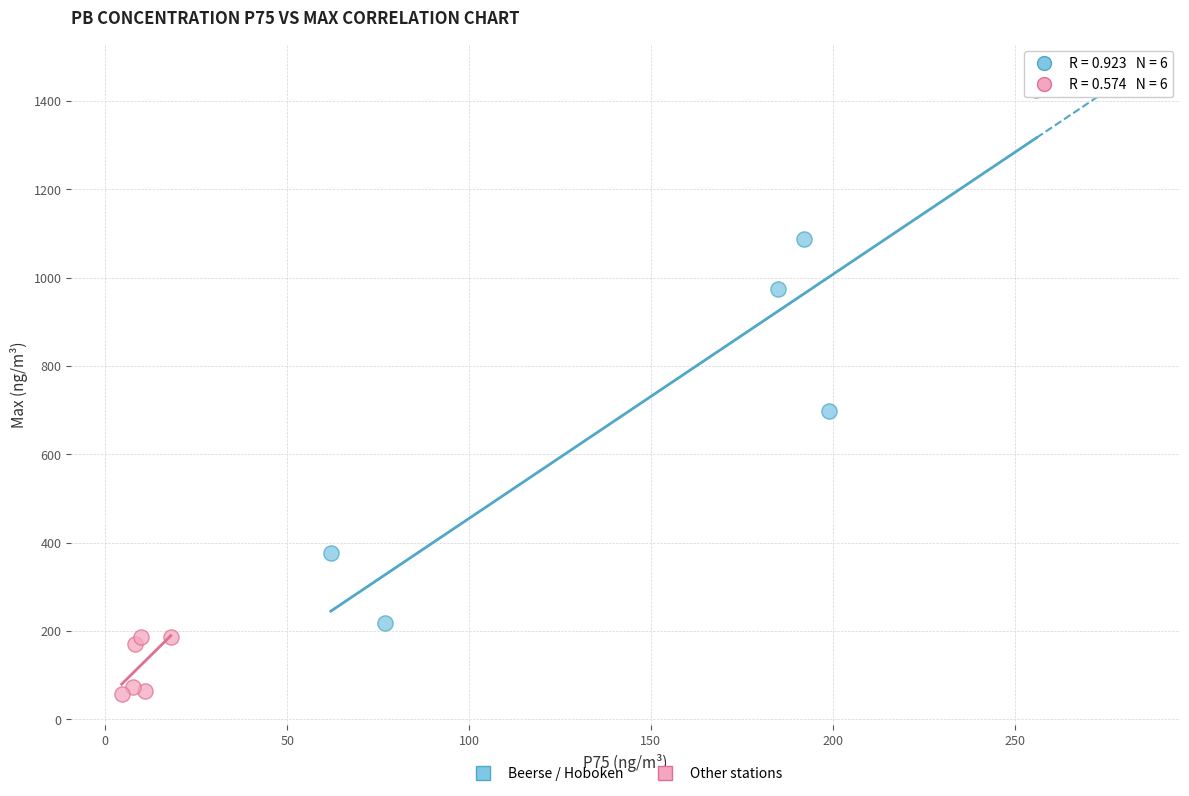

What are all the series names shown in the legend?

Beerse / Hoboken, Other stations